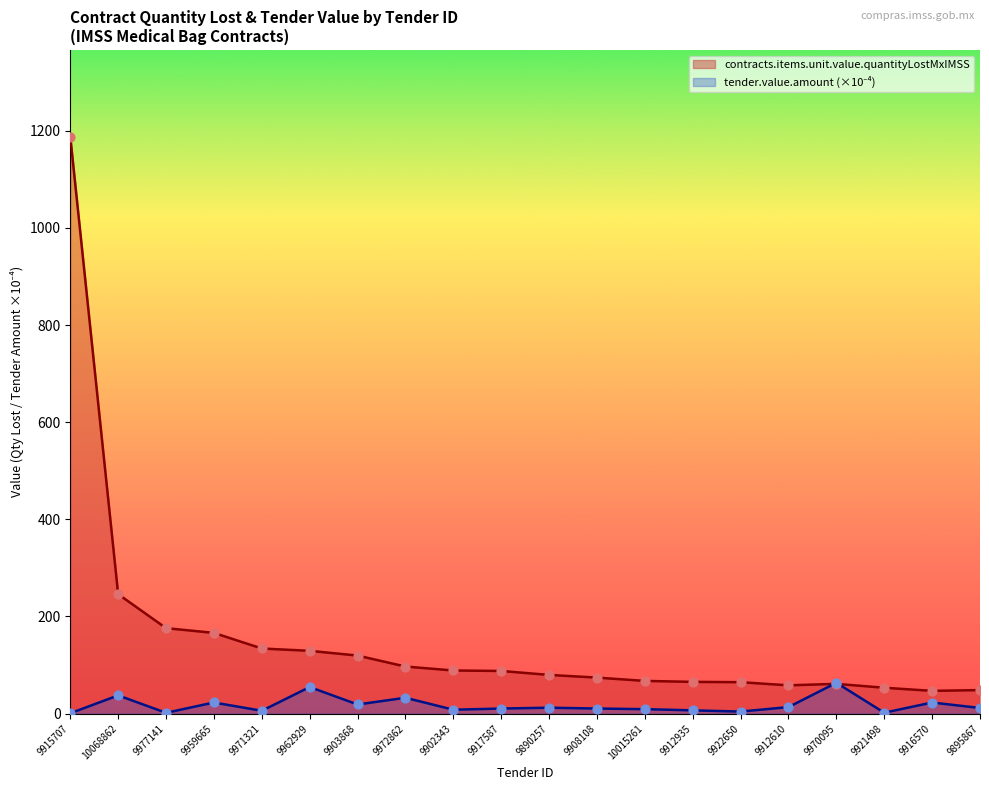

Which series reaches the maximum Y coordinate?

contracts.items.unit.value.quantityLostMxIMSS